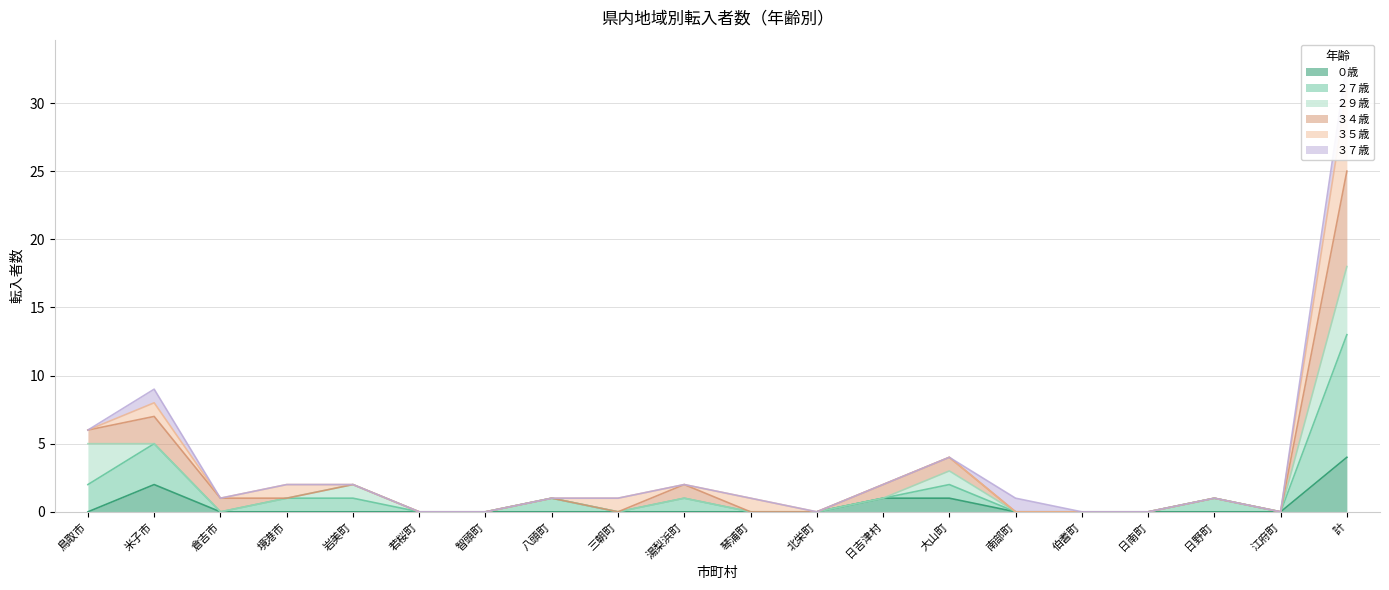

Is it true that ０歳 equals 2 at 北栄町?

False